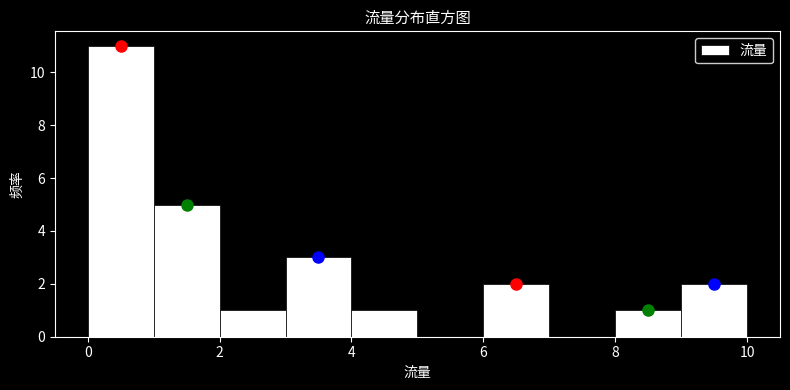

What is the height of the bar covering 2 to 3 on the x-axis? The values are not printed on the chart, so give them approximately, as read against the axis.

1